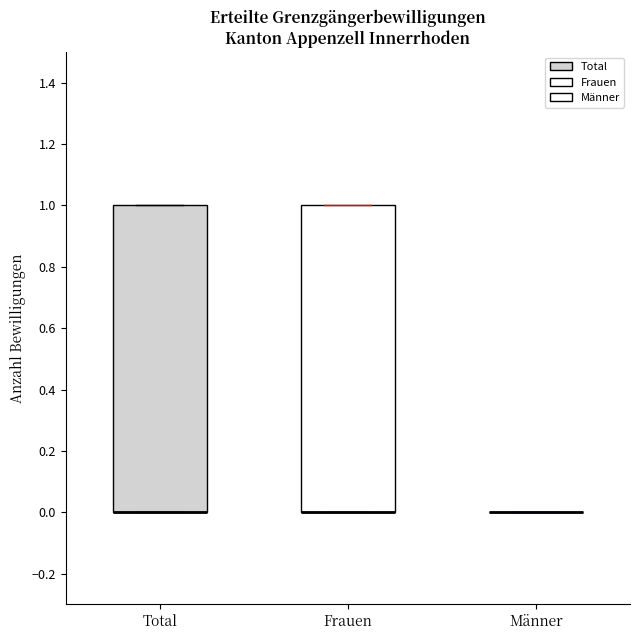

Where is the upper edge of the box for Total on the y-axis? The values are not printed on the chart, so give them approximately, as read against the axis.

1